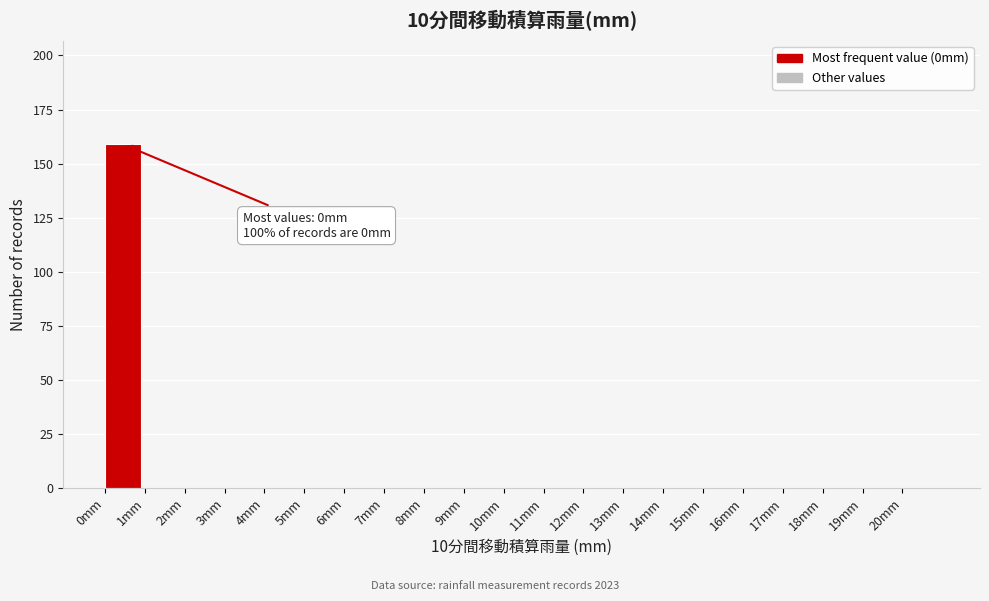

Over which range of the x-axis is the bar tallest?

0 to 1